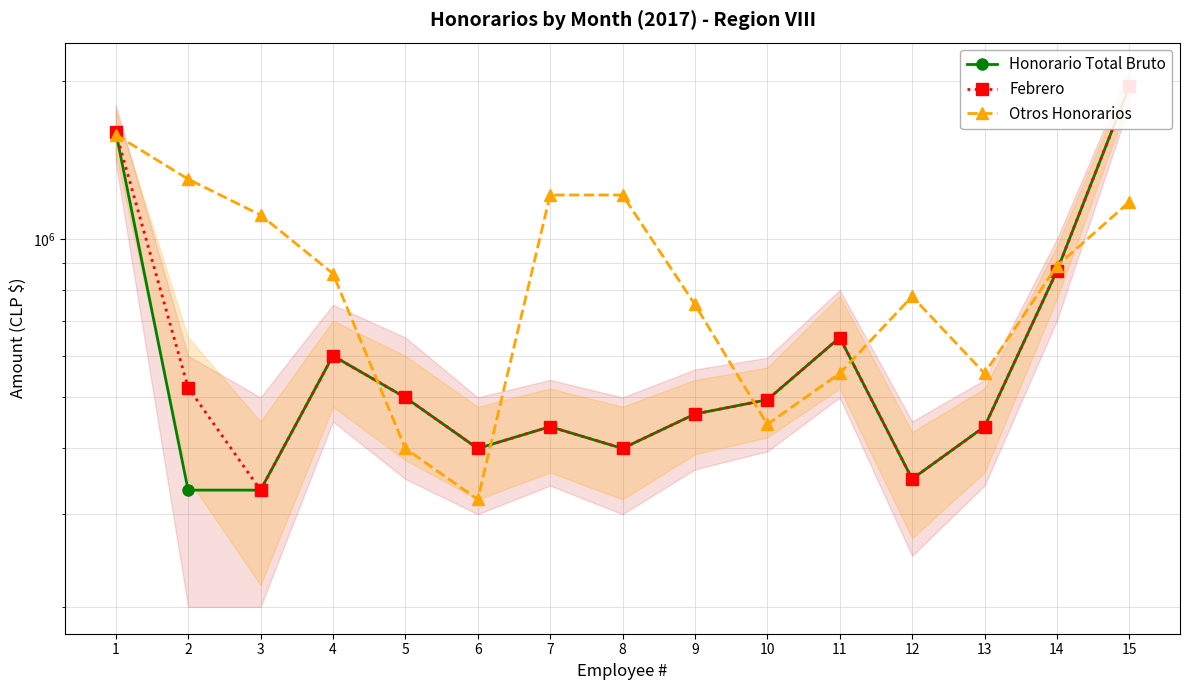

The Otros Honorarios series shows 765158 at 10. True or false?

False